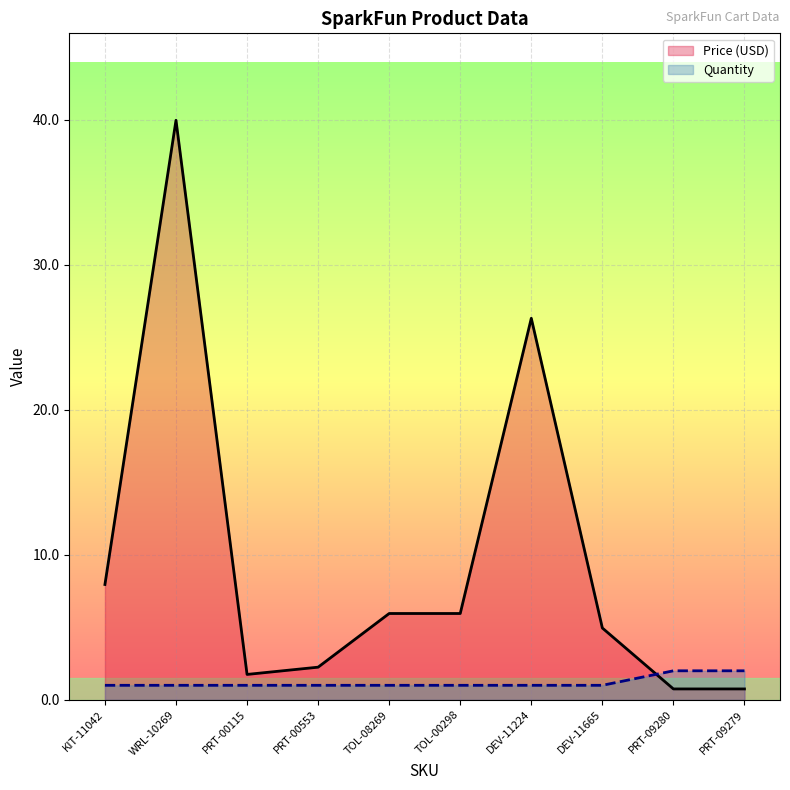

List the series in order of their peak value, lowest first.

Quantity, Price (USD)